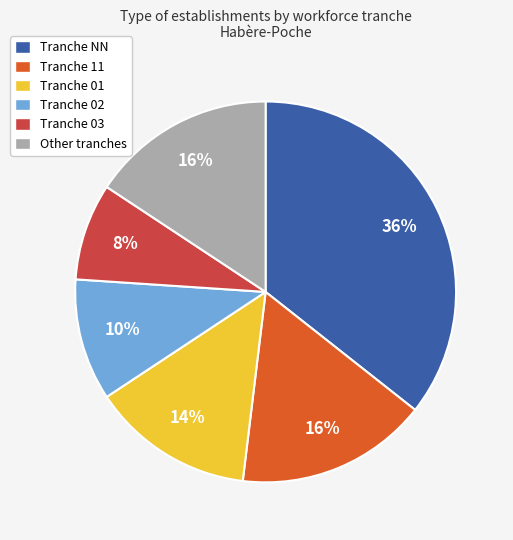

To the nearest percent, what is the combined percentage of Tranche 02 and Other tranches?

26%